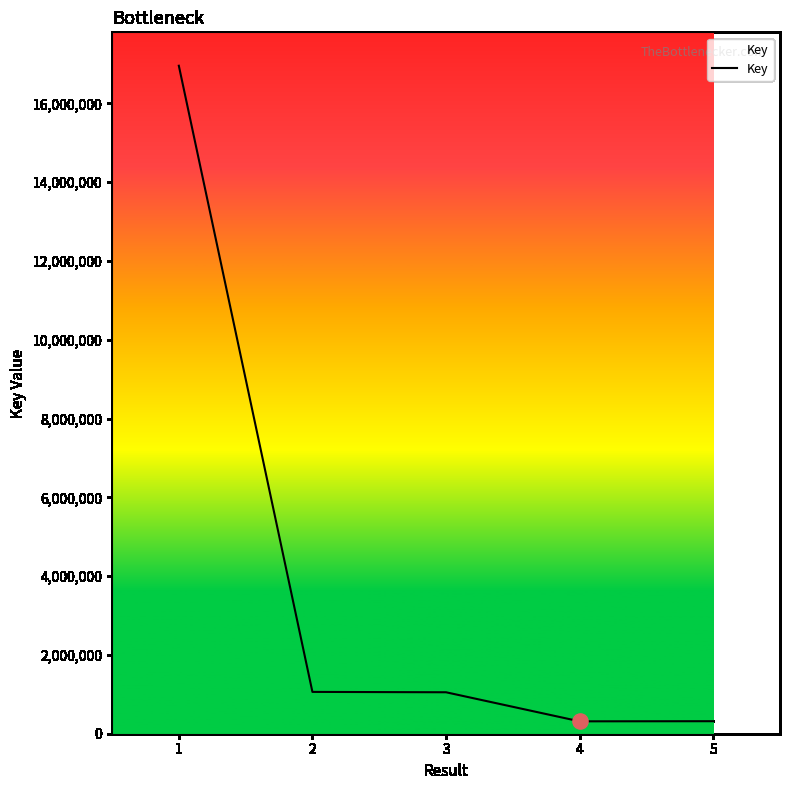

What is the ratio of the value at 4 to the value at 5?

1.0